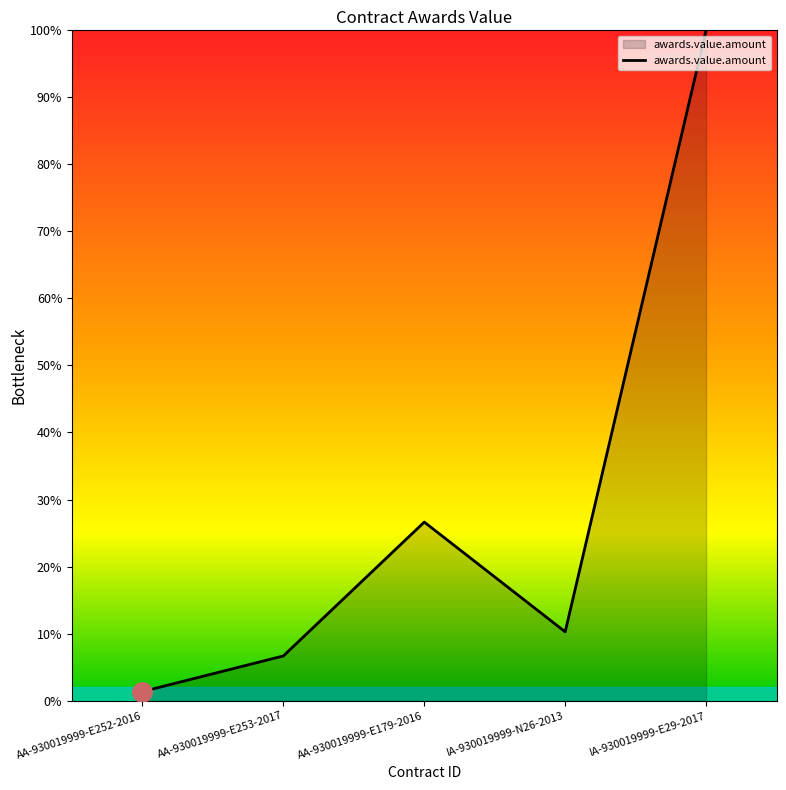

Between AA-930019999-E253-2017 and IA-930019999-E29-2017, which is larger?

IA-930019999-E29-2017